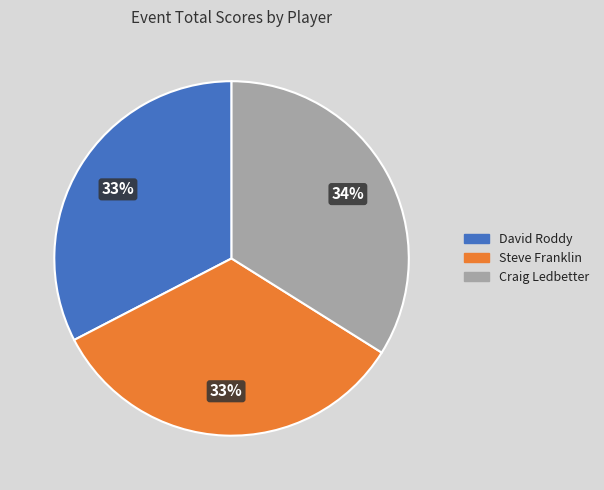

Does David Roddy account for over 50% of the chart?

No